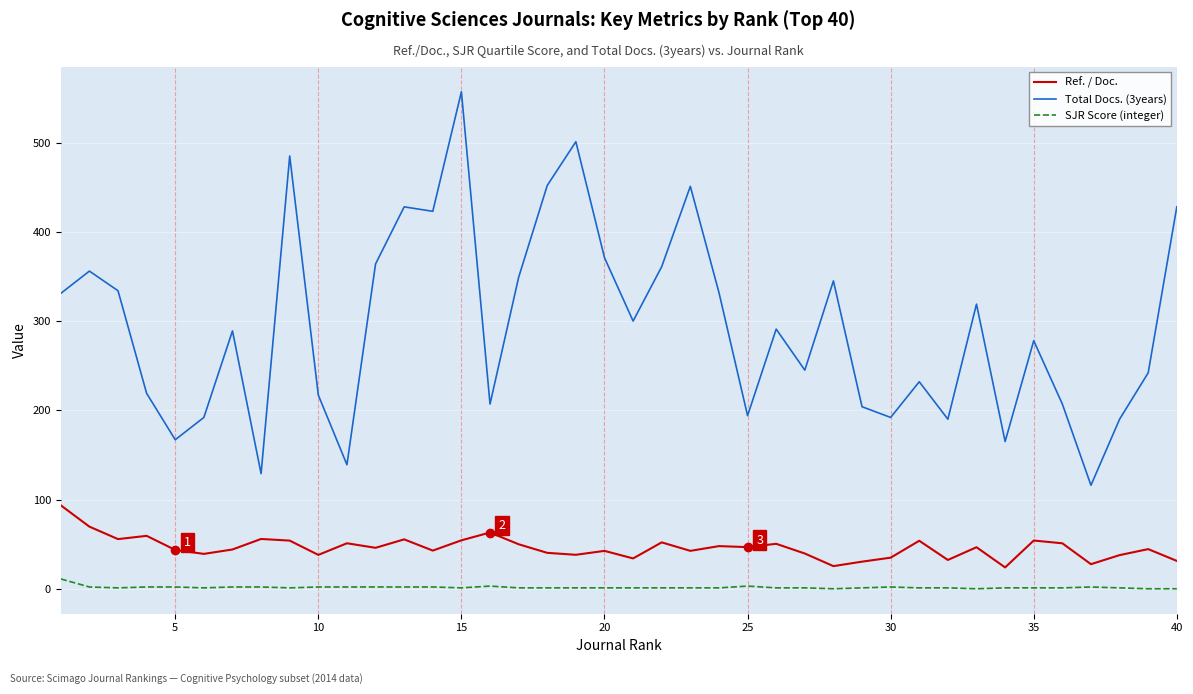

Which series has the largest total across all categories?

Total Docs. (3years)